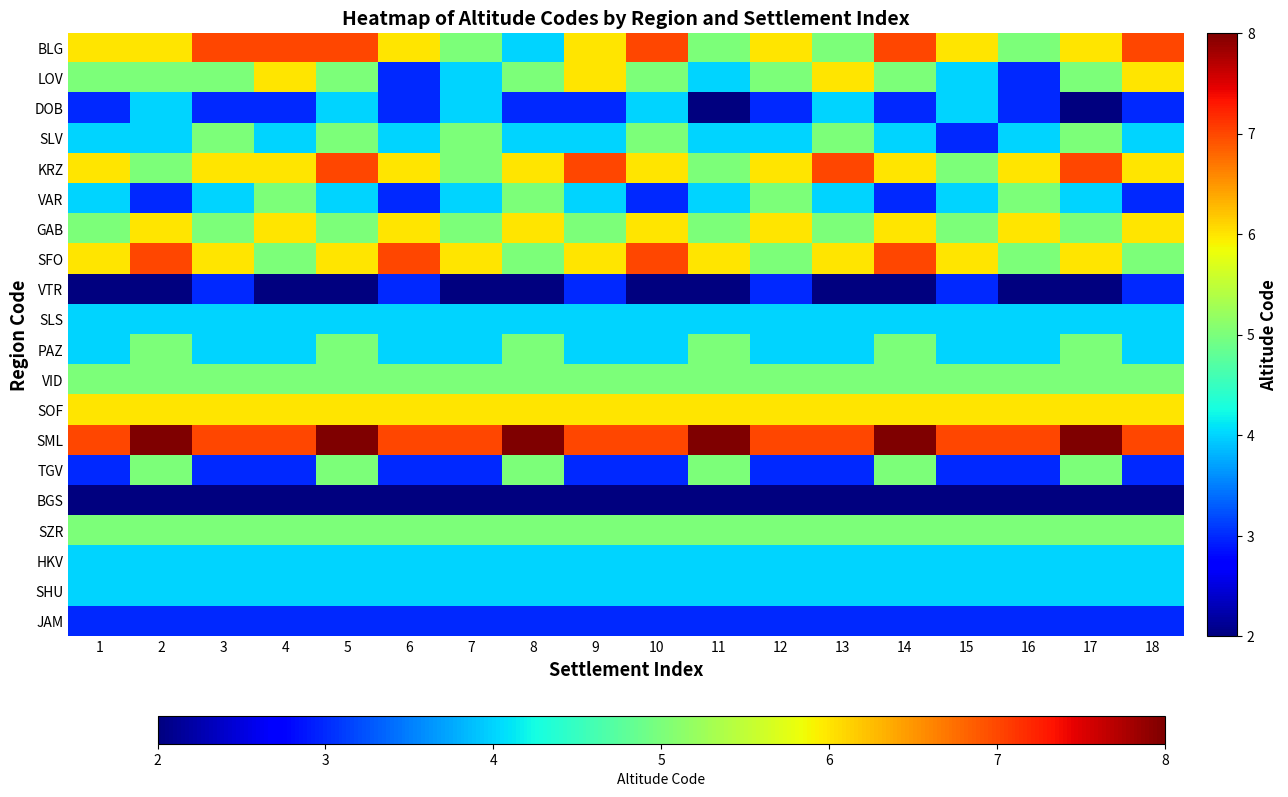

What is the greatest value displayed?

8